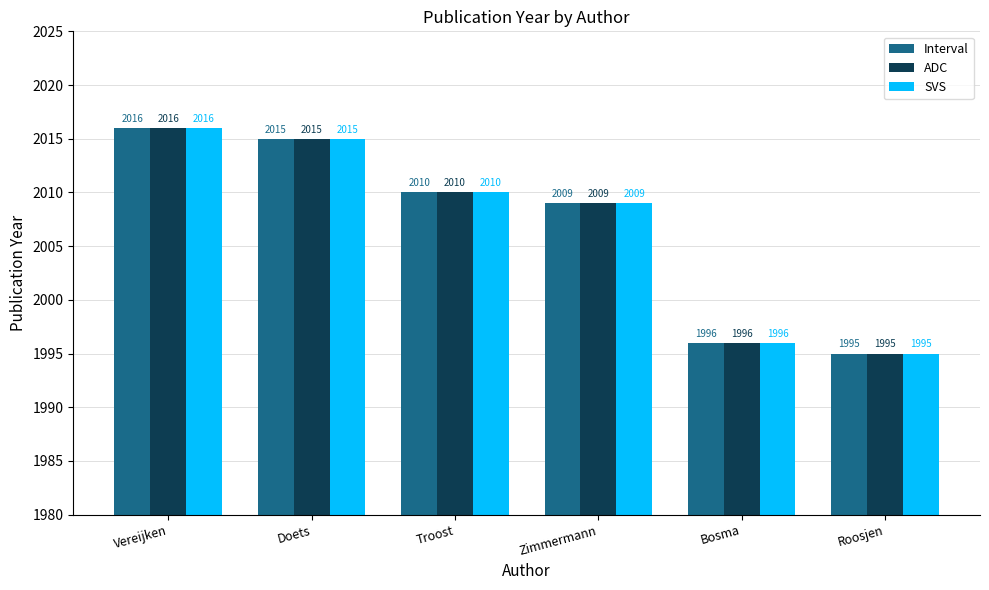

At how many categories does at least one series exceed 2004?

4